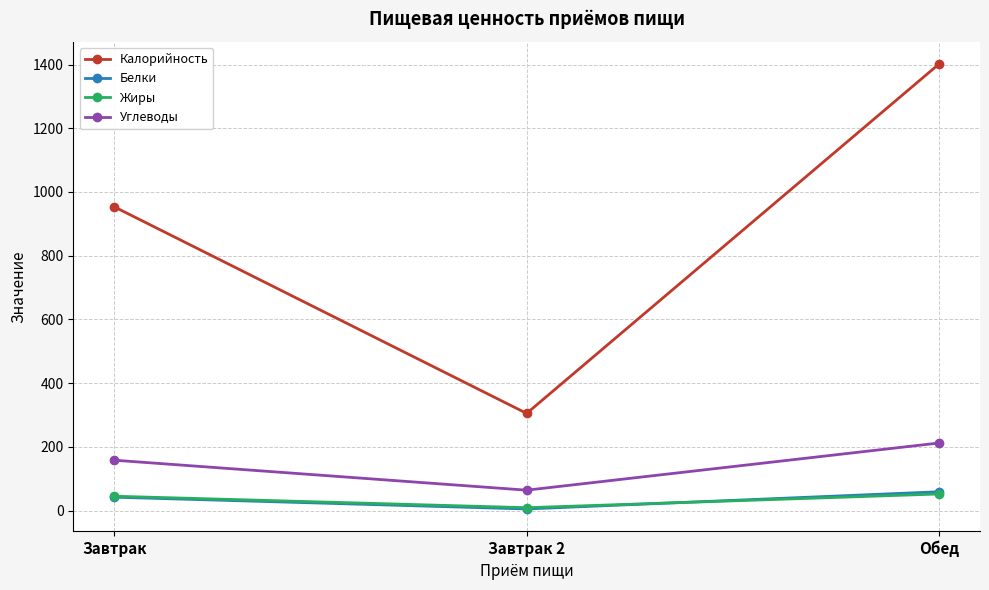

Which series has the largest total across all categories?

Калорийность